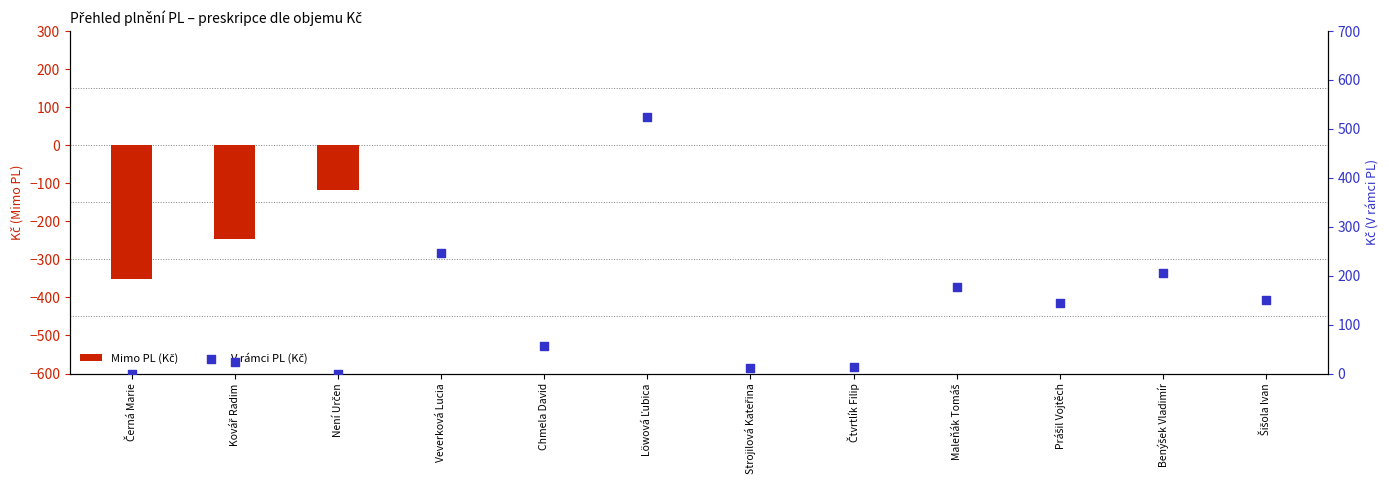

Which series has the widest spread of Y values?

V rámci PL (Kč)